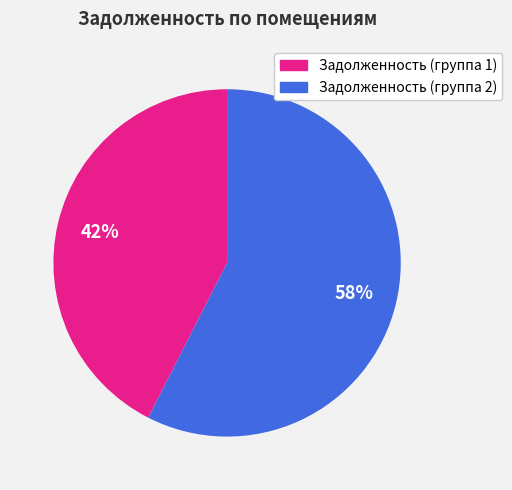

Is there a majority slice in this chart?

Yes